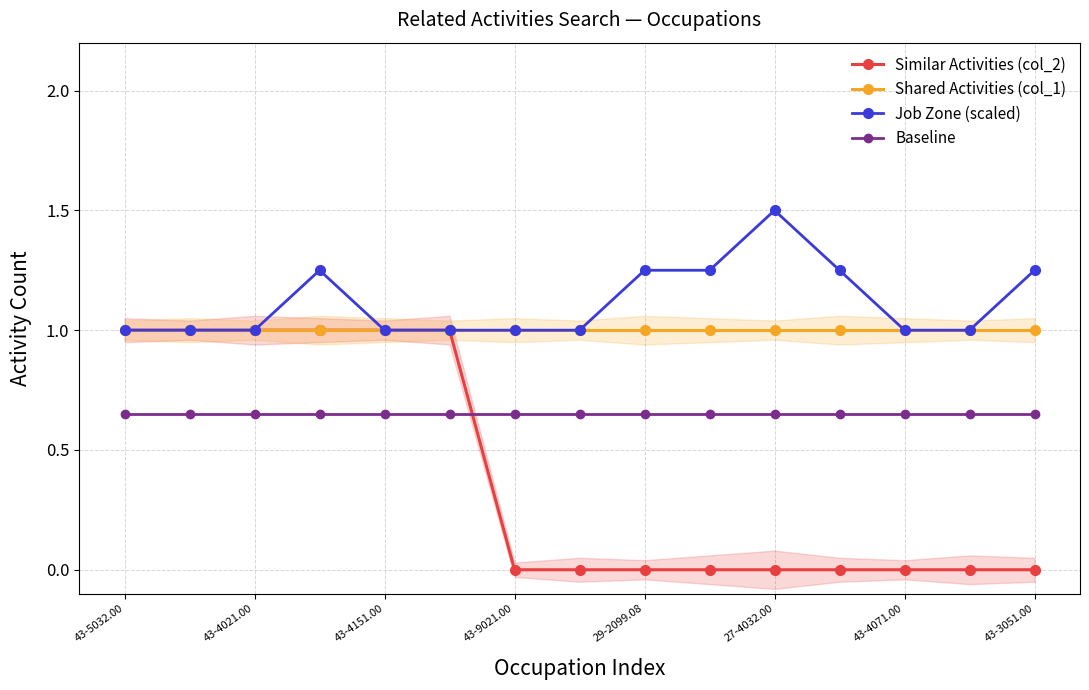

What is the minimum value for Job Zone (scaled)?

1.0